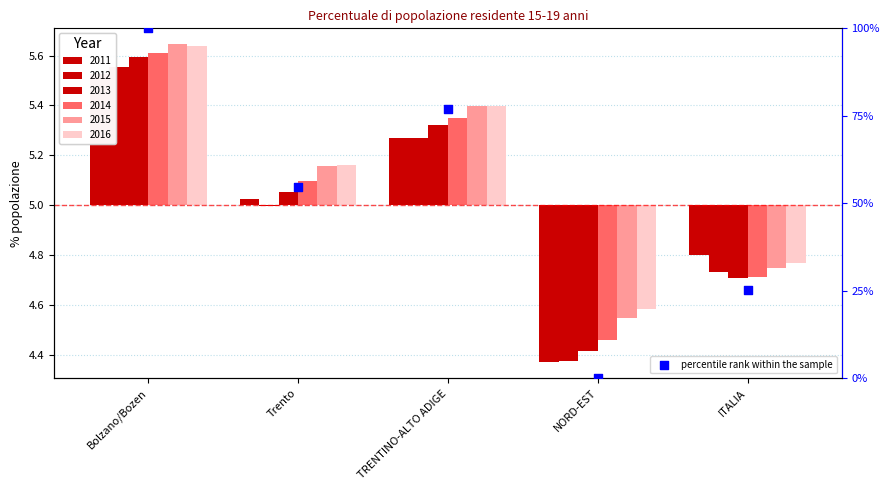

What is the change in value from NORD-EST to ITALIA?

+25.1